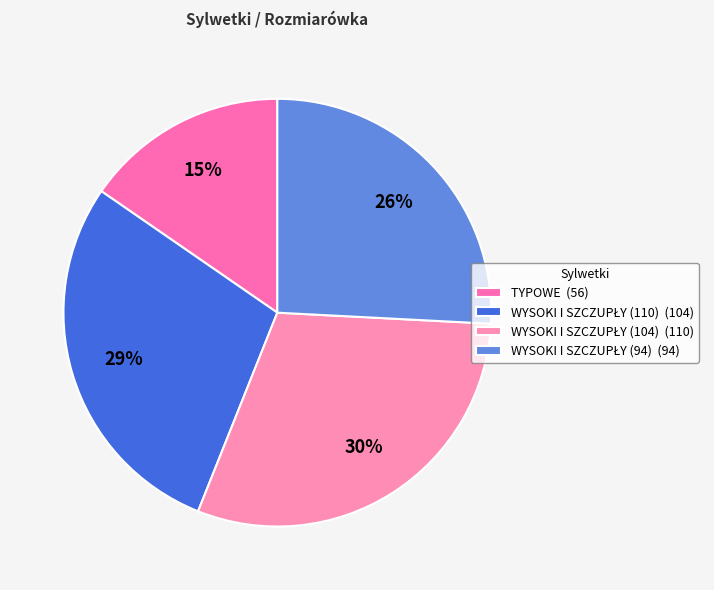

Is TYPOWE the majority of the pie?

No